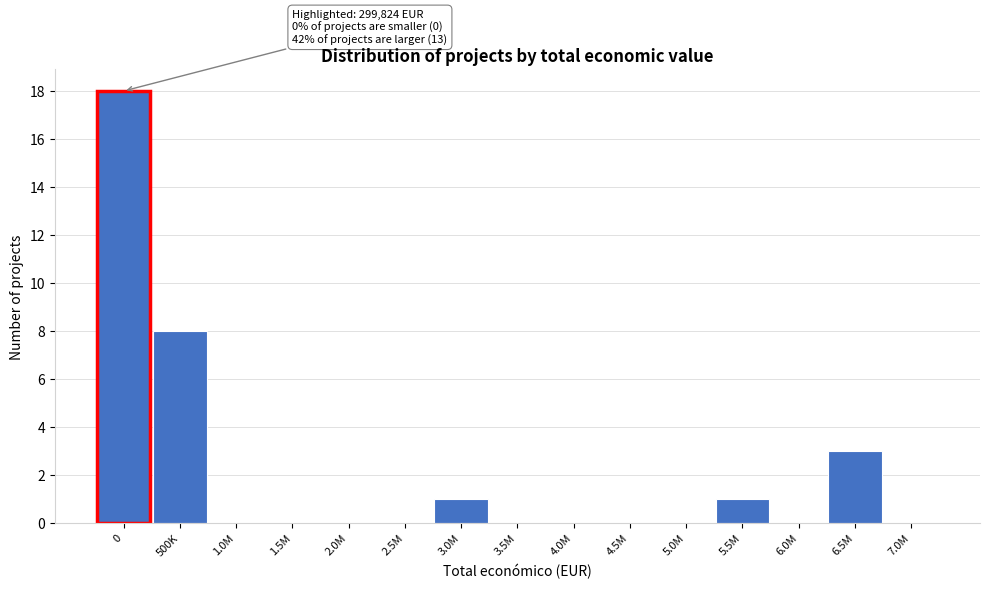

Reading left to right, transcribe all the data shown in this chart.

0=18	500K=8	1.0M=0	1.5M=0	2.0M=0	2.5M=0	3.0M=1	3.5M=0	4.0M=0	4.5M=0	5.0M=0	5.5M=1	6.0M=0	6.5M=3	7.0M=0